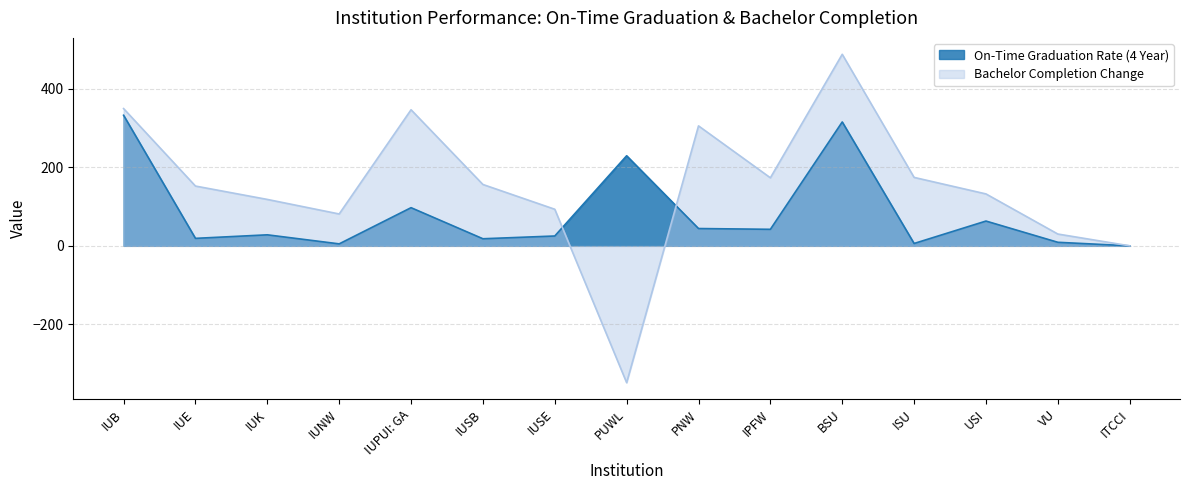

The On-Time Graduation Rate (4 Year) series shows 513 at IUB. True or false?

False